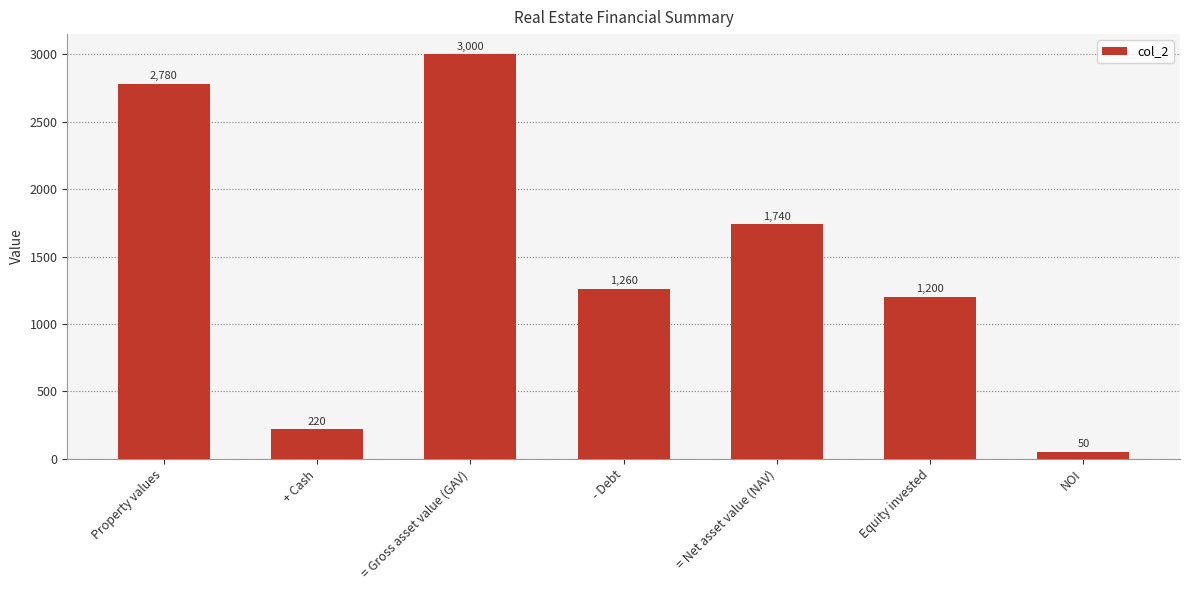

What is the sum of the values at - Debt and NOI?

1310